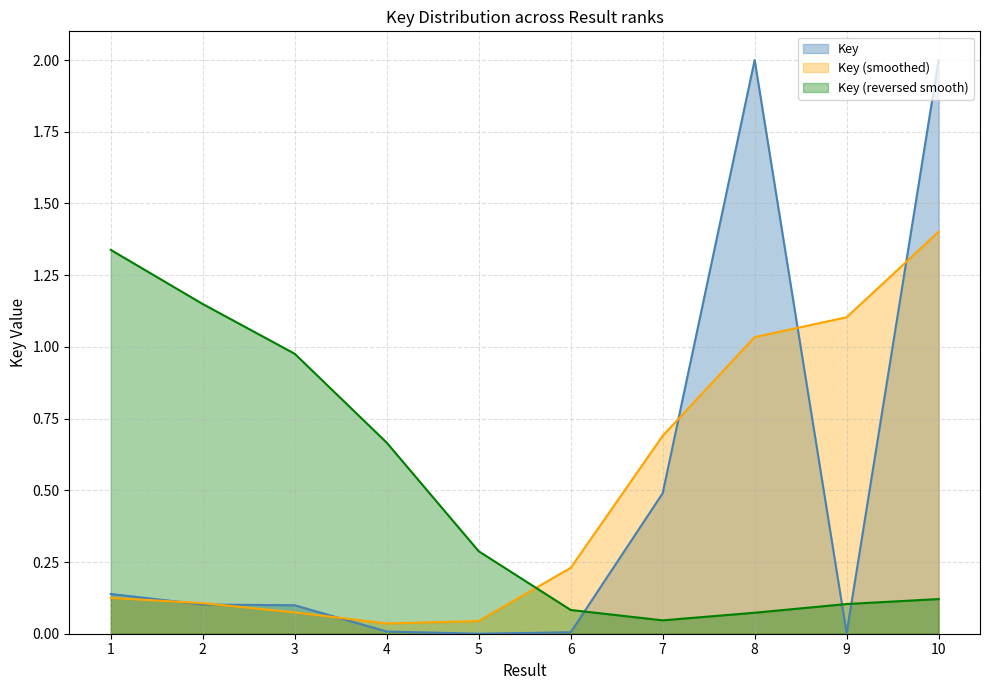

What is the value of the 3rd point from the left?

0.1